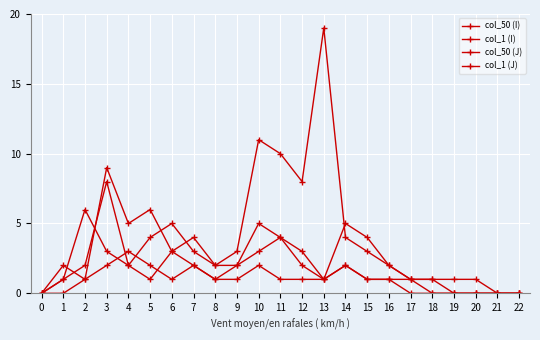

True or false: col_1 (I) and col_50 (J) cross at least once.

True